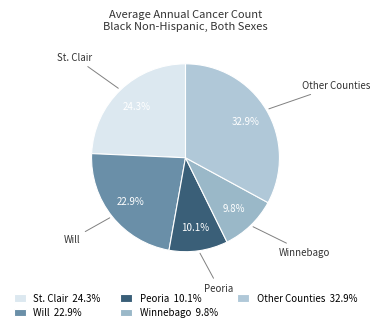

Count the number of slices in the pie.

5